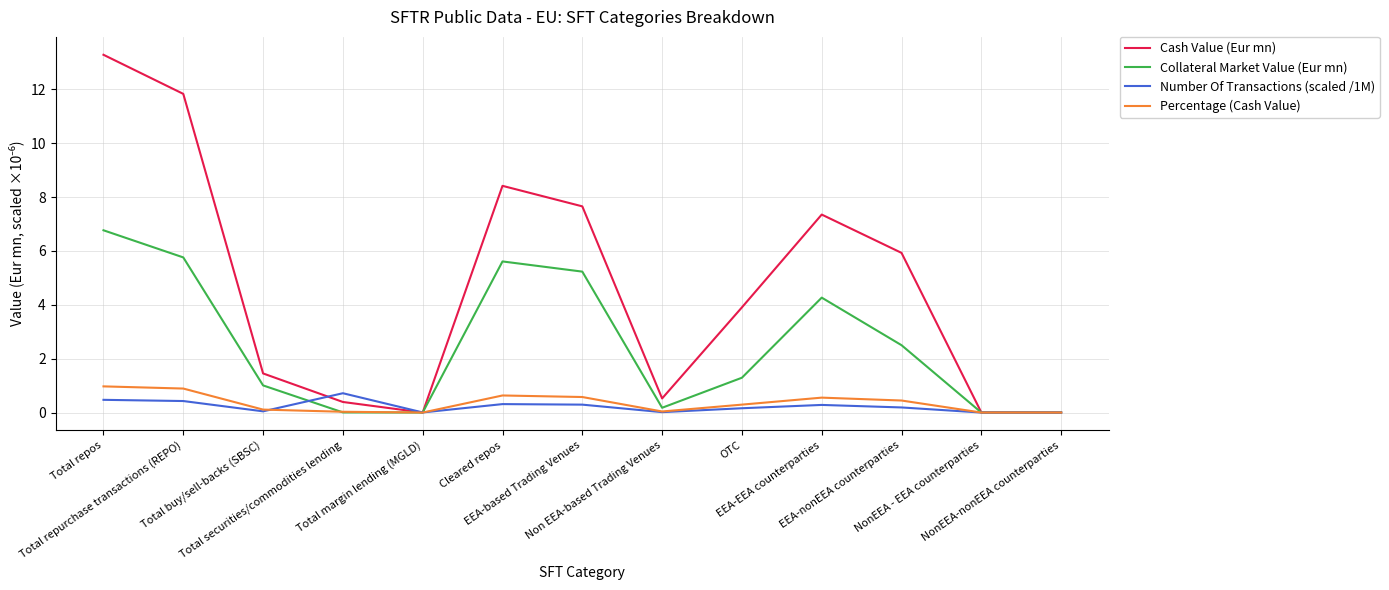

What is the sum of the Percentage (Cash Value) values at EEA-based Trading Venues and Total repos?

1.5